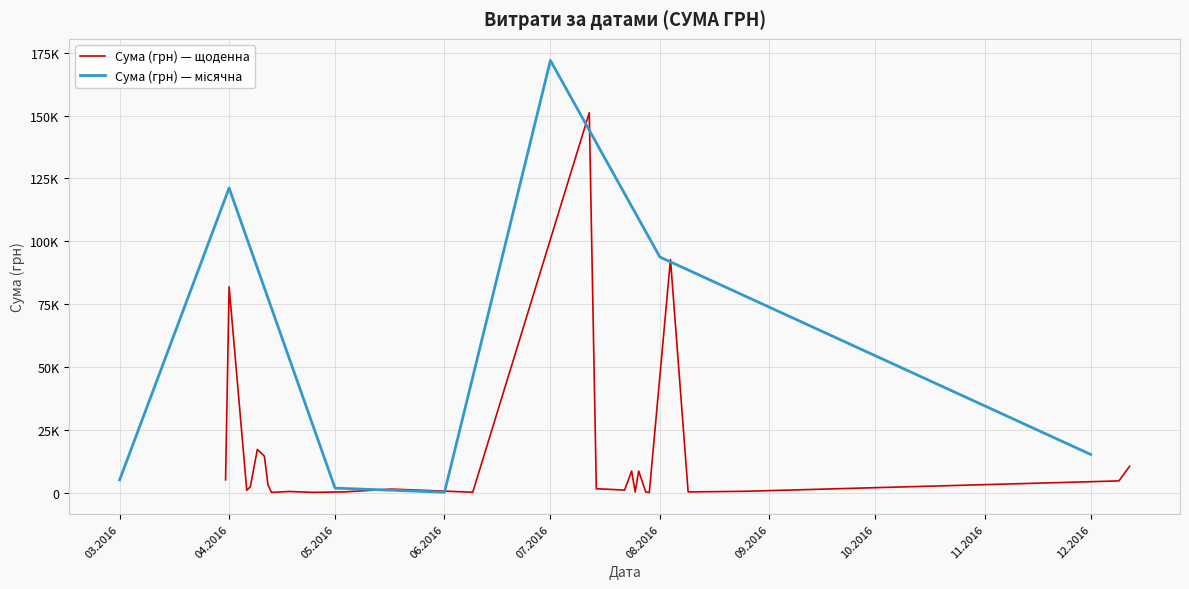

What is the sum of all values?

409406.7